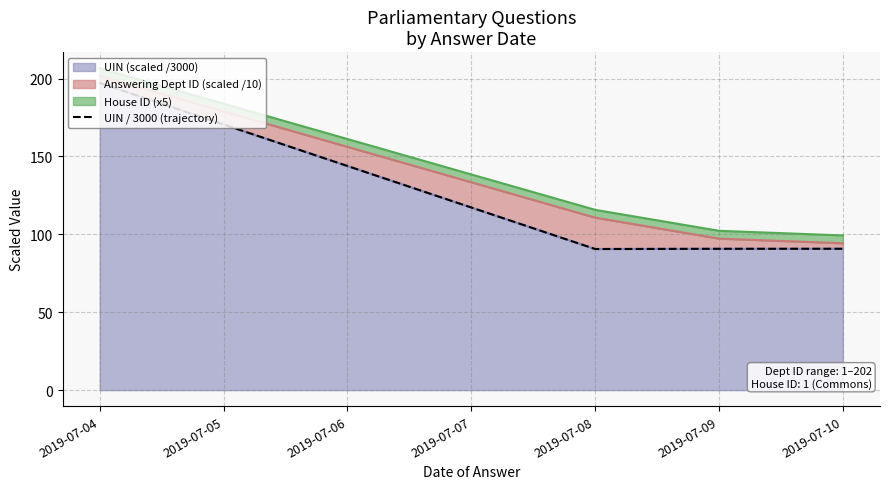

True or false: UIN (scaled /3000) has more than 1 interior local peaks.

False